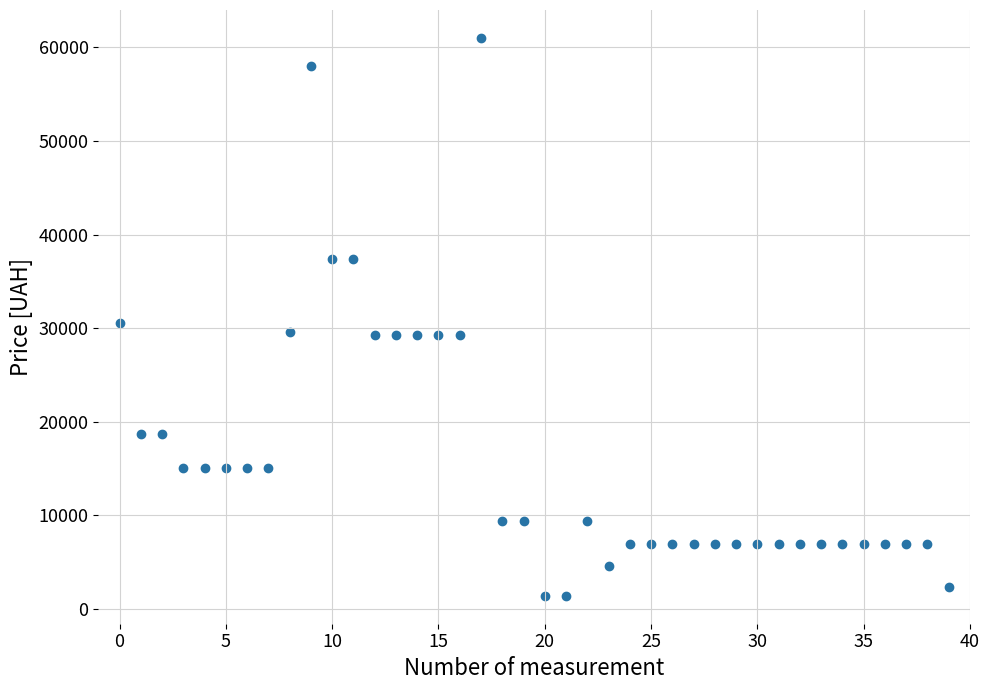

What is the range of Y values (max minus min)?

59658.4